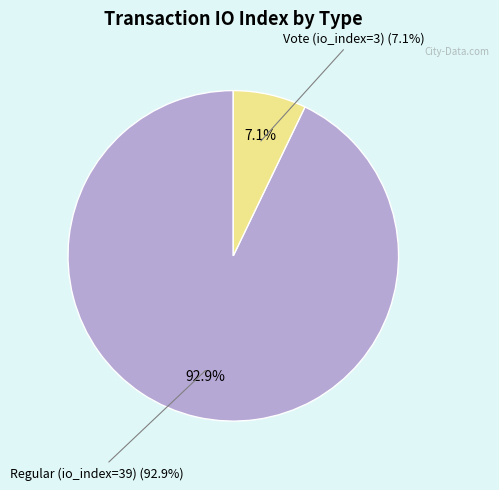

What is the total percentage of Regular (io_index=39) and Vote (io_index=3)?

100.0%